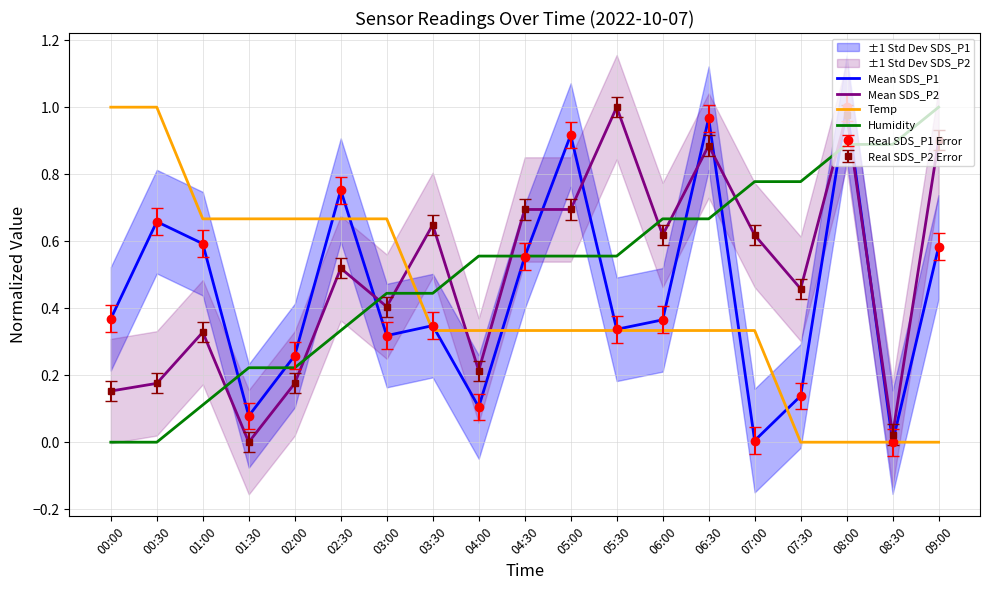

Which series changed the most between 05:00 and 06:00?

Mean SDS_P1